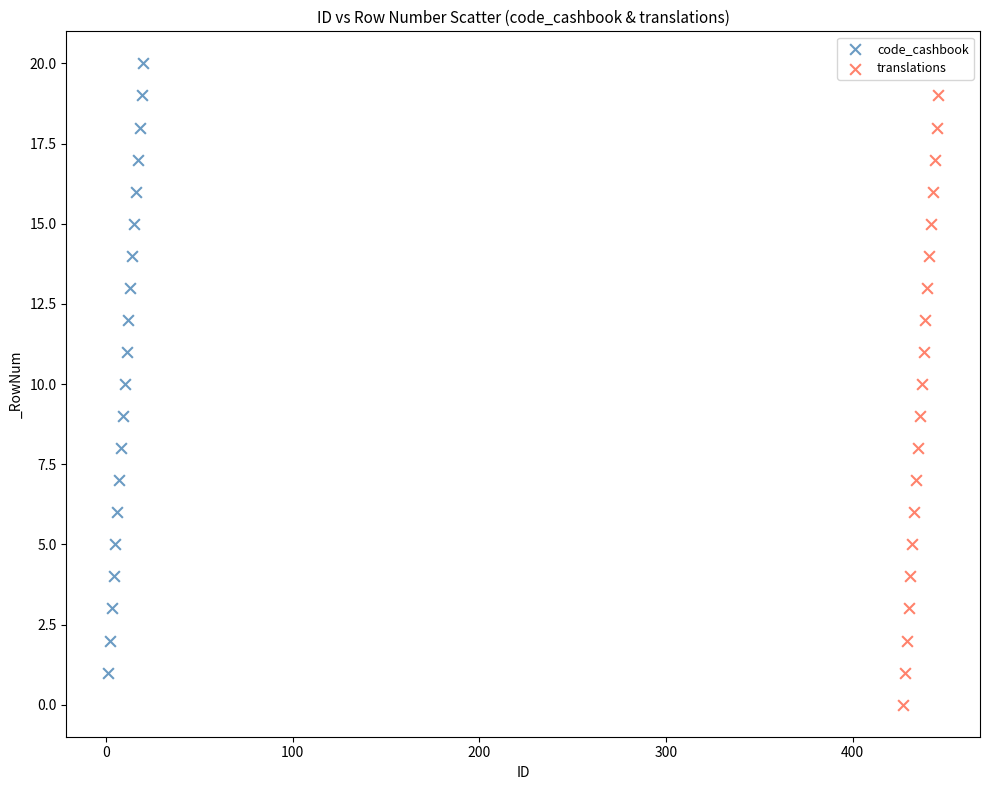

Which series reaches the minimum Y coordinate?

translations